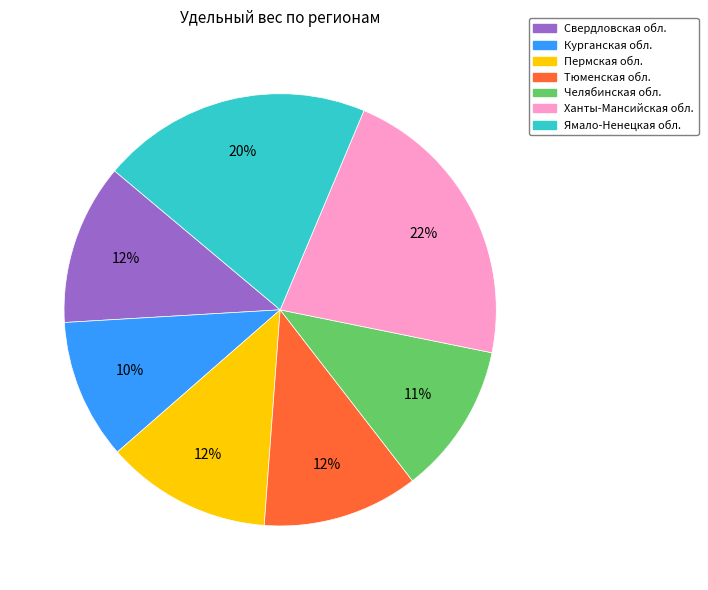

To the nearest percent, what is the average slice percentage?

14%